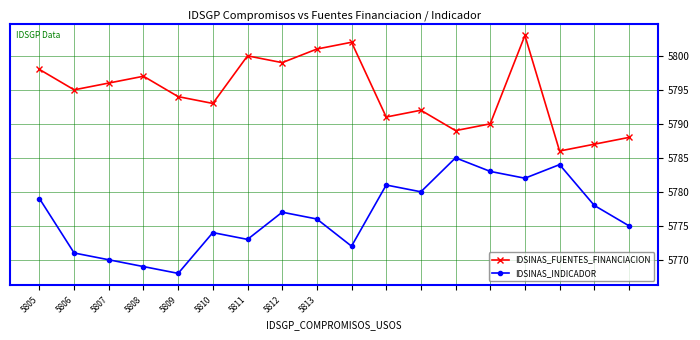

What is the value of the IDSINAS_INDICADOR point at the 13th from the left?

5785